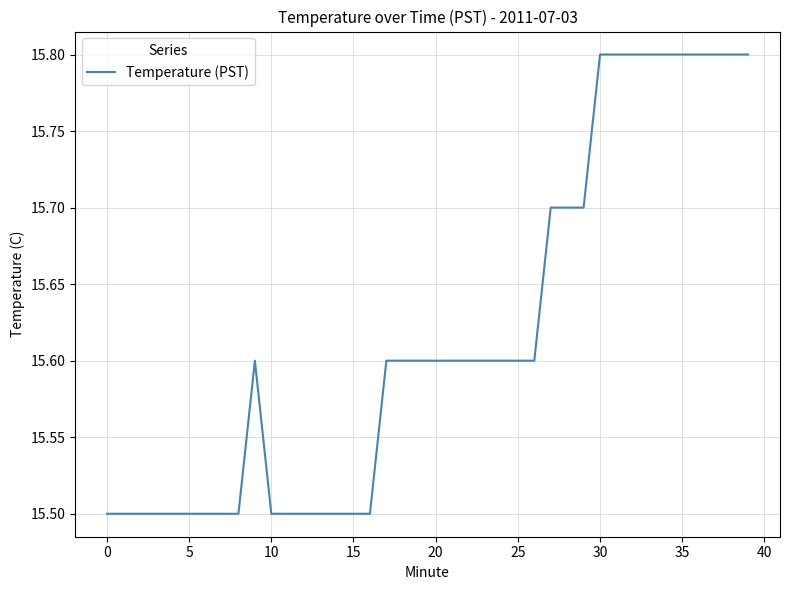

What is the sum of all values?

624.7